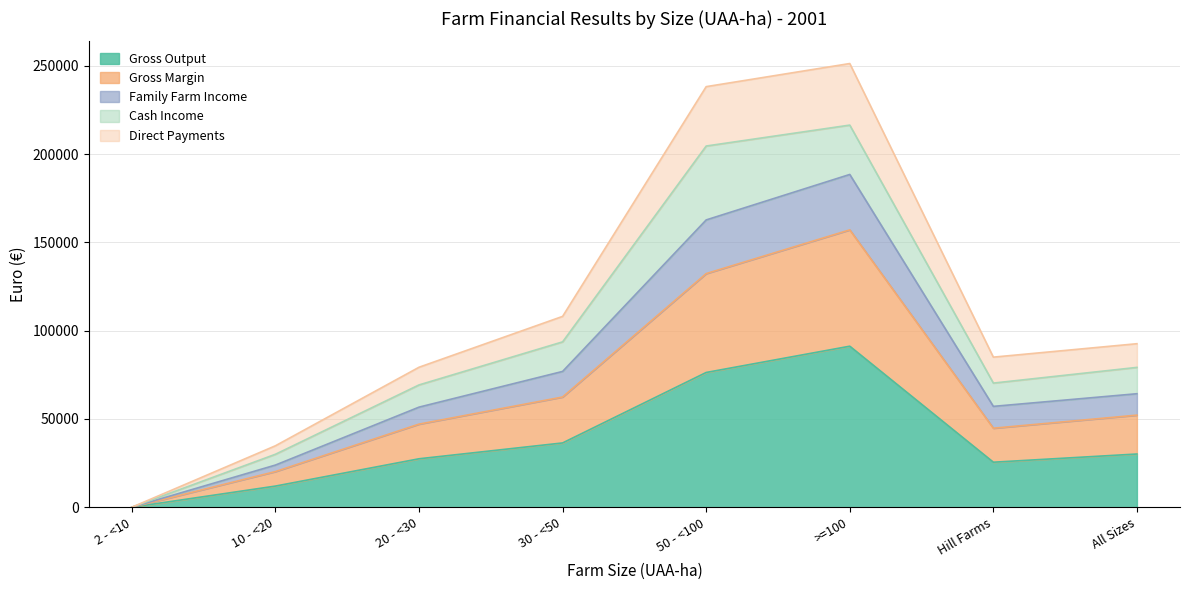

What is the label of the 3rd point from the left?

20 - <30